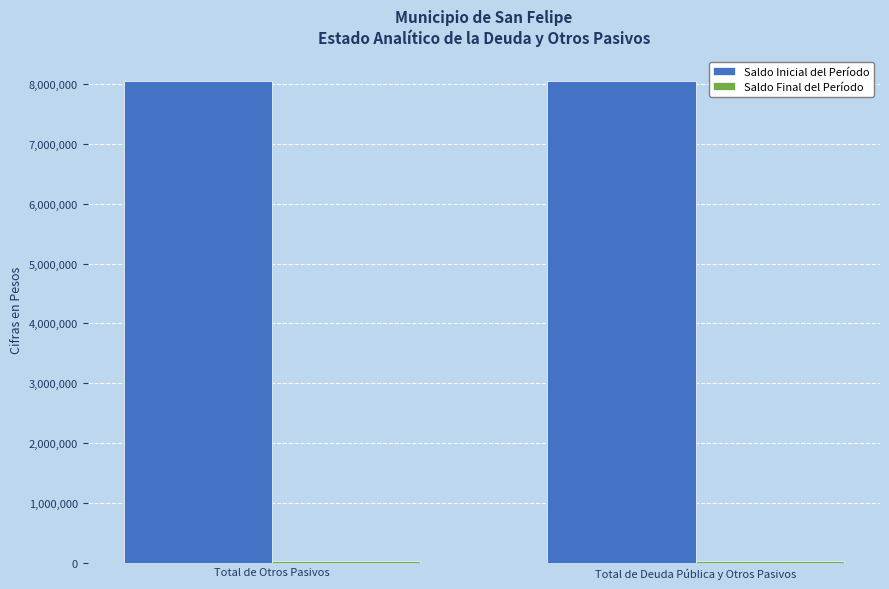

What is the greatest value displayed?

8057999.7